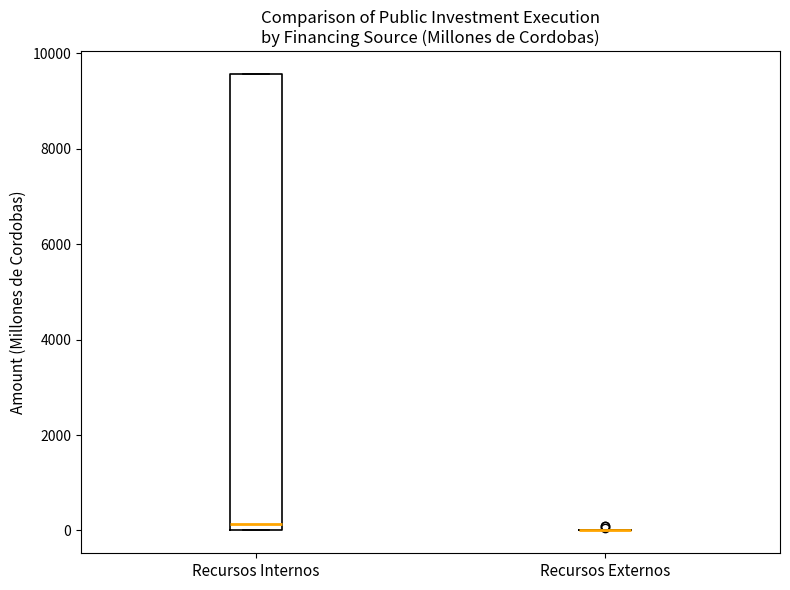

Where is the upper edge of the box for Recursos Internos on the y-axis? The values are not printed on the chart, so give them approximately, as read against the axis.

9600